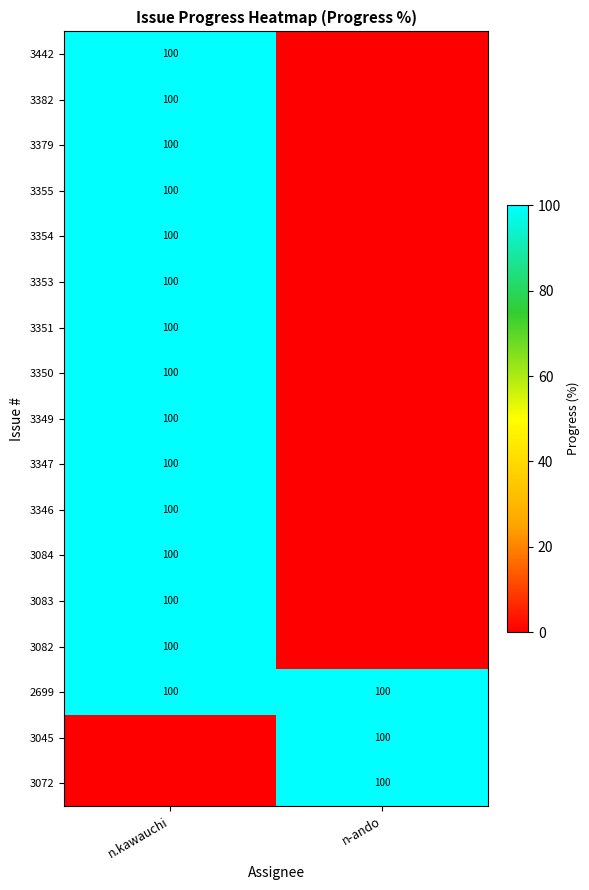

At how many categories does at least one series exceed 96?

2